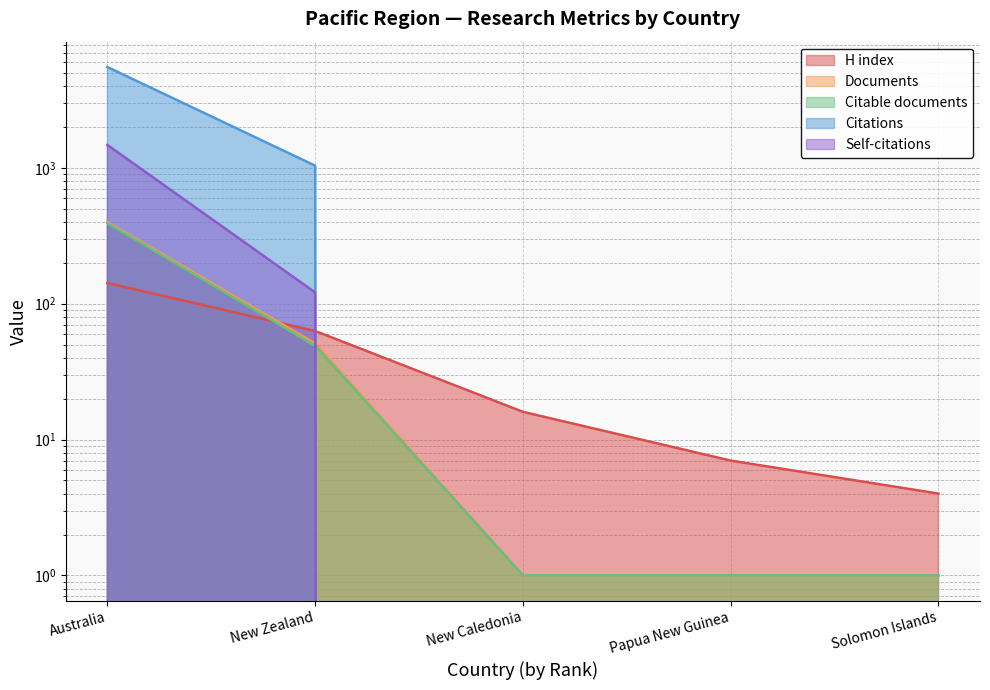

What is the sum of the Citable documents values at New Zealand and New Caledonia?

50